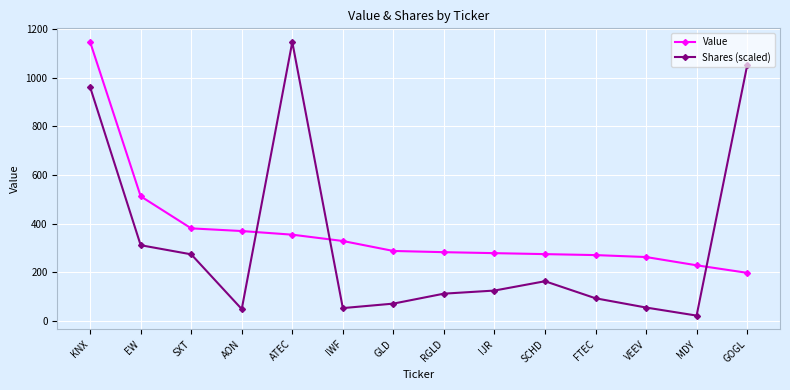

What is the sum of all Shares (scaled) values?

4477.3